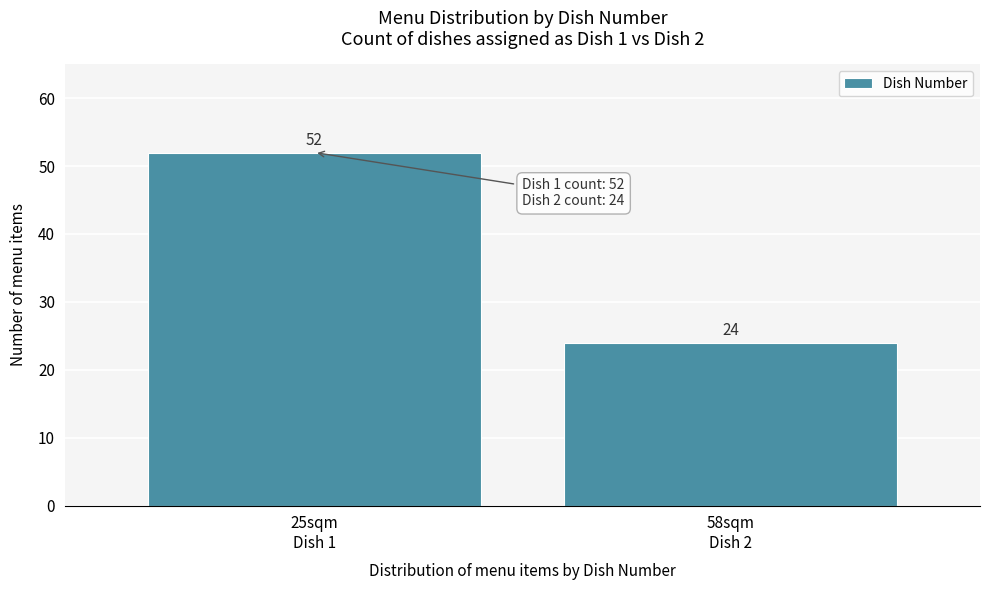

Reading right to left, transcribe all the data shown in this chart.

24	52